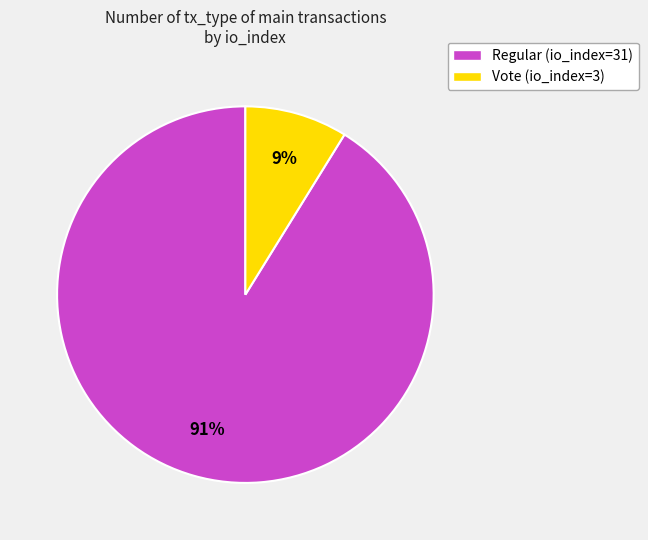

Is it true that Vote (io_index=3) is 9% of the pie?

True